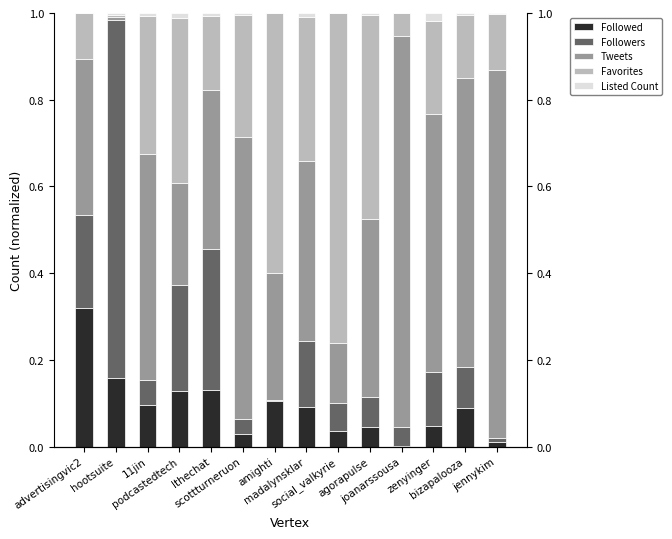

What is the label of the 2nd bar from the right?

bizapalooza